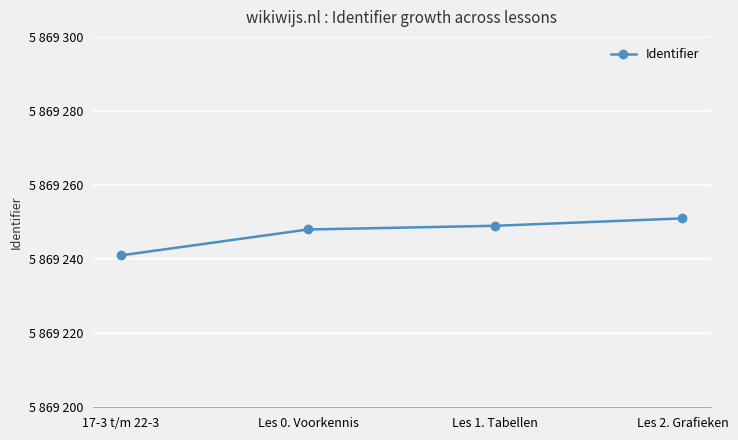

What value does the data have at Les 2. Grafieken, to the nearest 10?

5869250